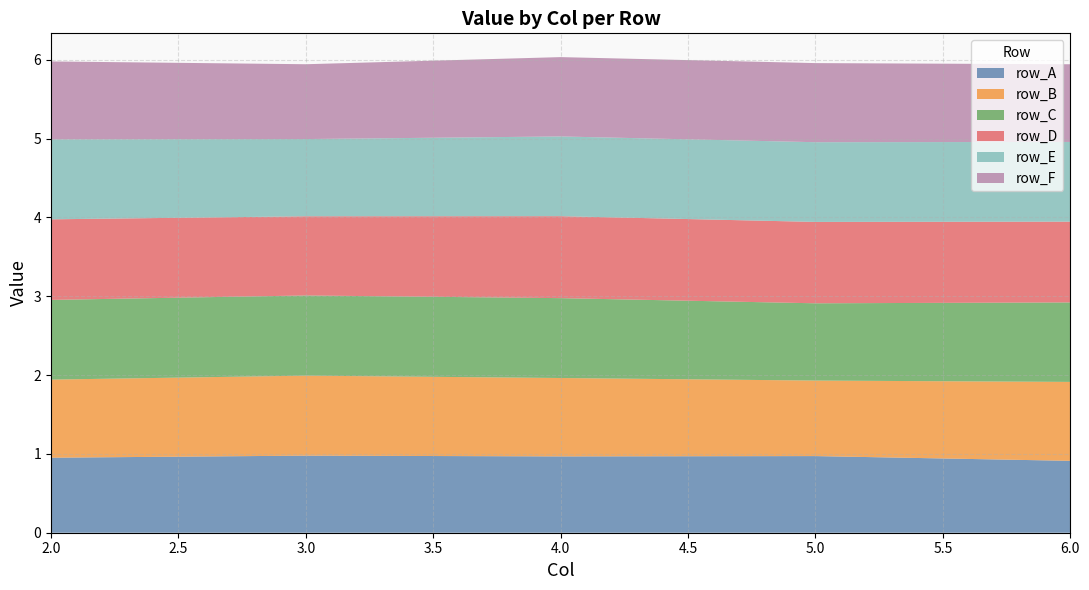

Reading left to right, what are all the values shown in this chart?

row_A: 2=1.0	3=1.0	4=1.0	5=1.0	6=0.9
row_B: 2=1.0	3=1.0	4=1.0	5=1.0	6=1.0
row_C: 2=1.0	3=1.0	4=1.0	5=1.0	6=1.0
row_D: 2=1.0	3=1.0	4=1.0	5=1.0	6=1.0
row_E: 2=1.0	3=1.0	4=1.0	5=1.0	6=1.0
row_F: 2=1.0	3=0.9	4=1.0	5=1.0	6=1.0